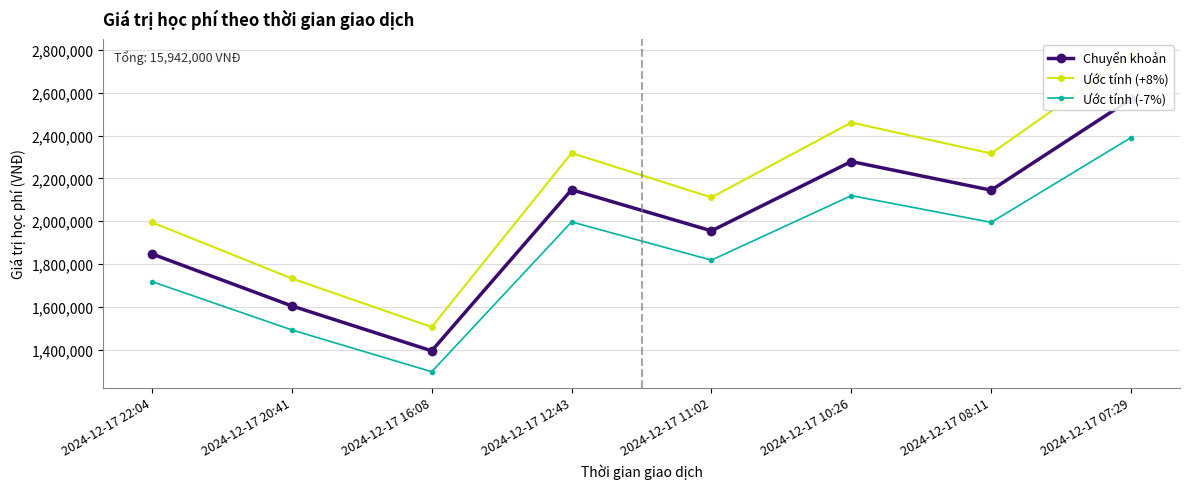

True or false: Ước tính (+8%) and Chuyển khoản intersect in this chart.

False